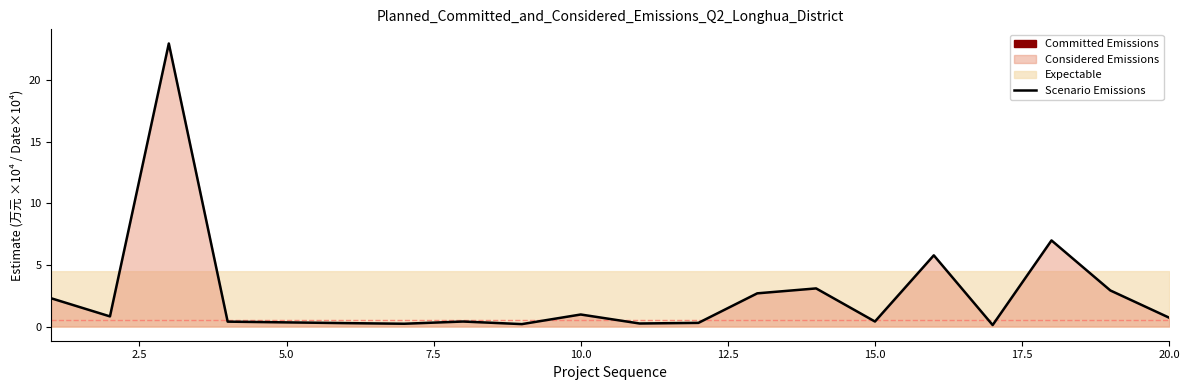

How many lines are shown in the chart?

1